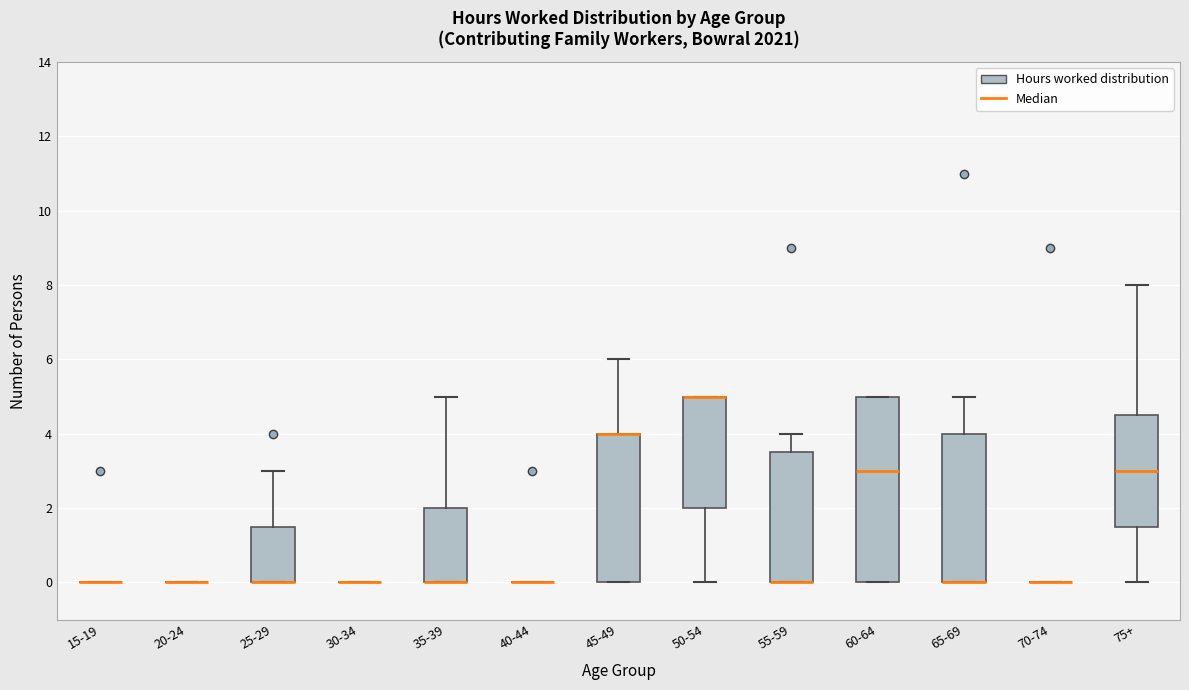

Where is the lower edge of the box for 50-54 on the y-axis? The values are not printed on the chart, so give them approximately, as read against the axis.

2.0